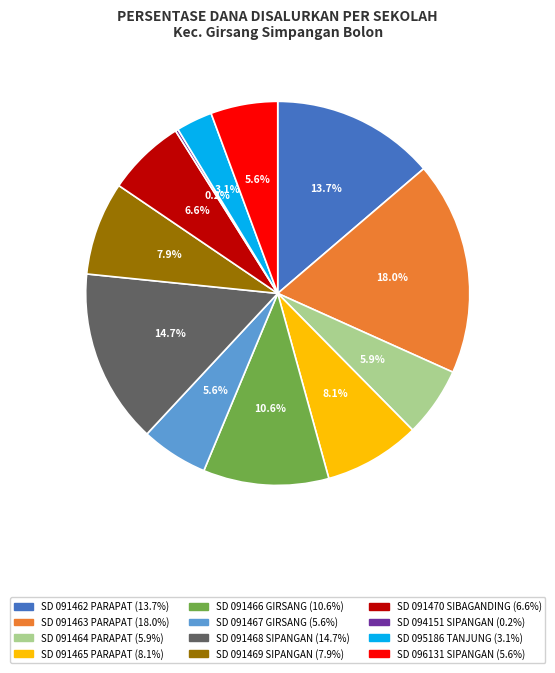

Does any single category account for the majority?

No